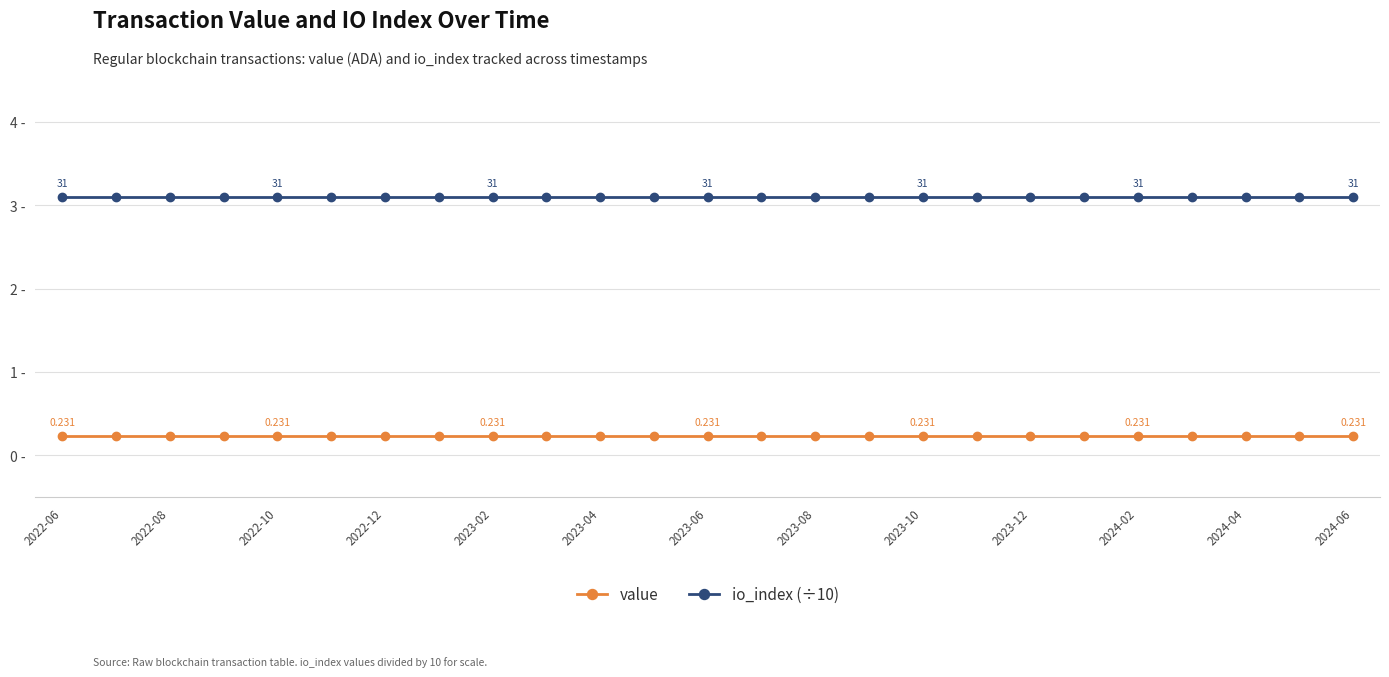

Which series has the largest total across all categories?

io_index (÷10)